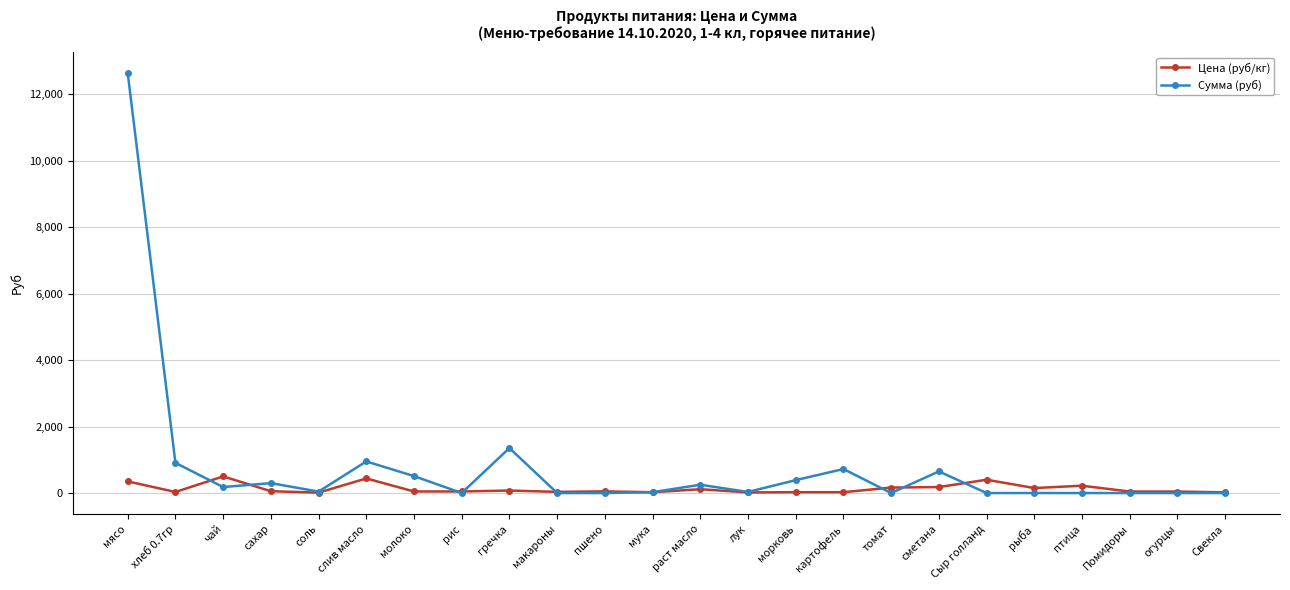

How many data points in Сумма (руб) are above 43?

12